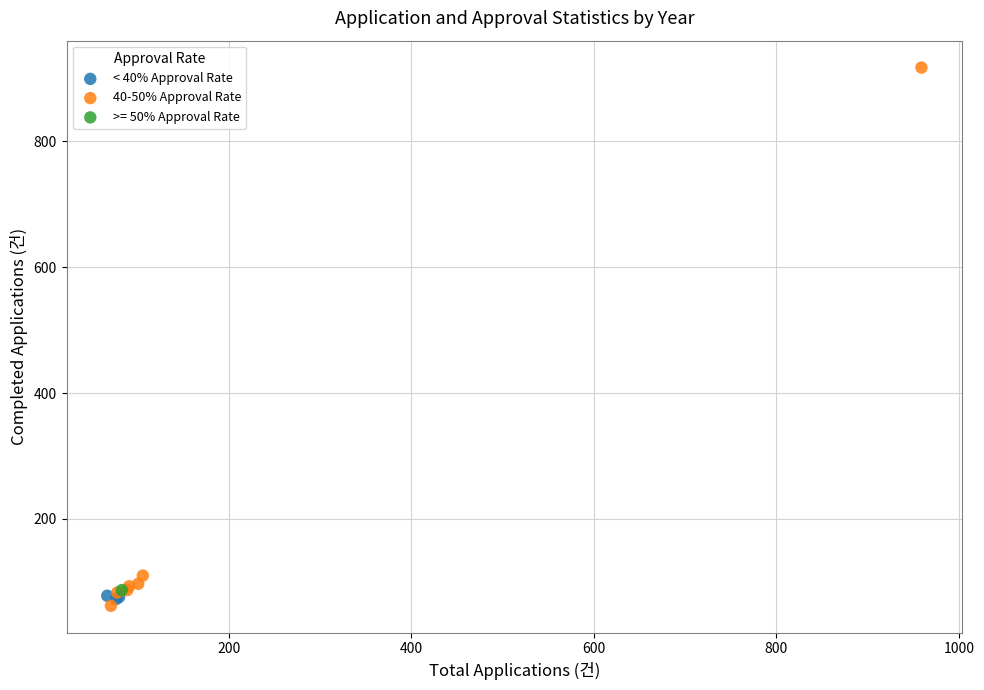

What are all the series names shown in the legend?

< 40% Approval Rate, 40-50% Approval Rate, >= 50% Approval Rate